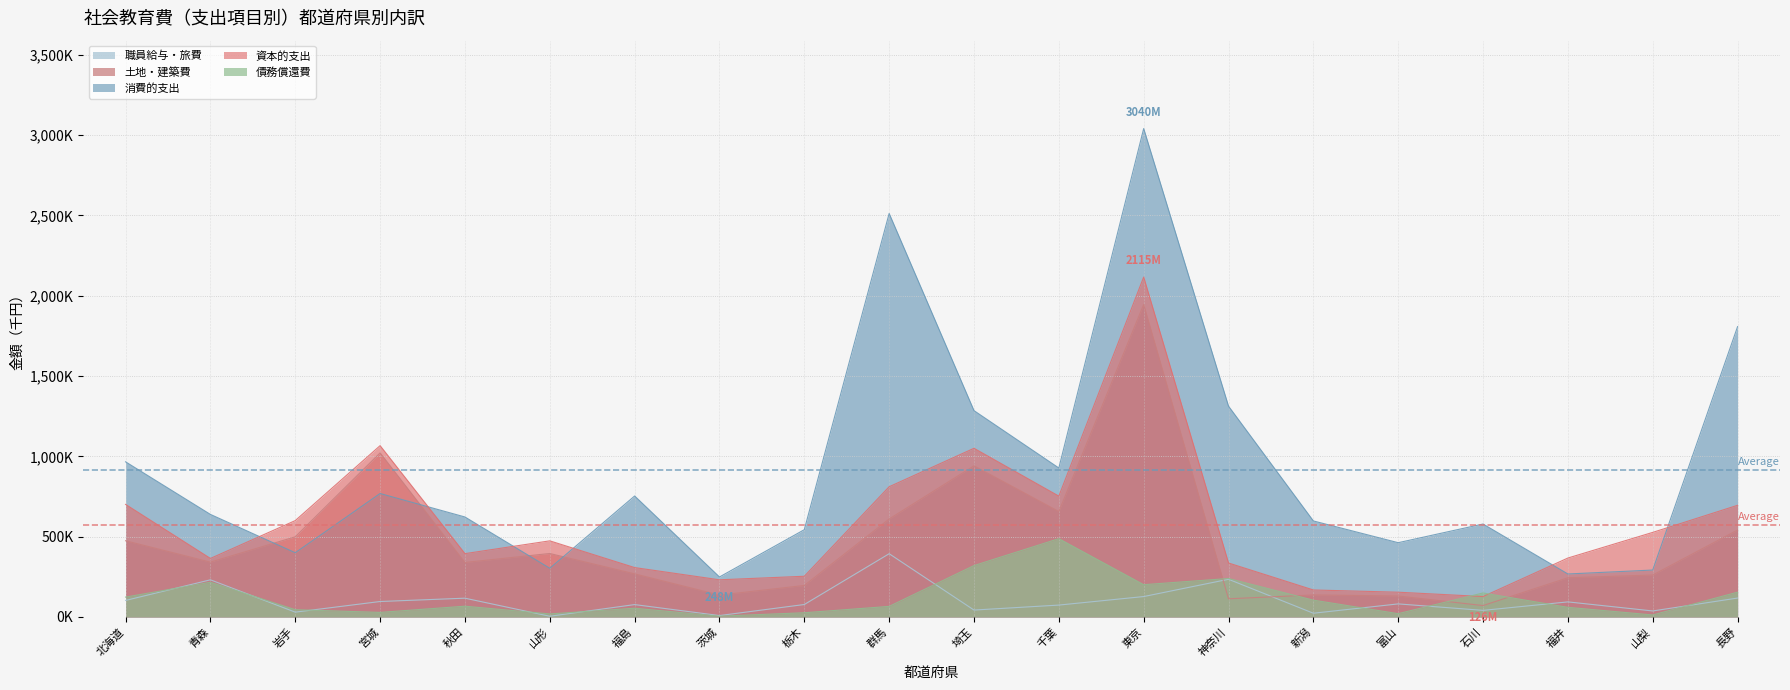

Where do 消費的支出 and 資本的支出 first cross each other?

青森 and 岩手